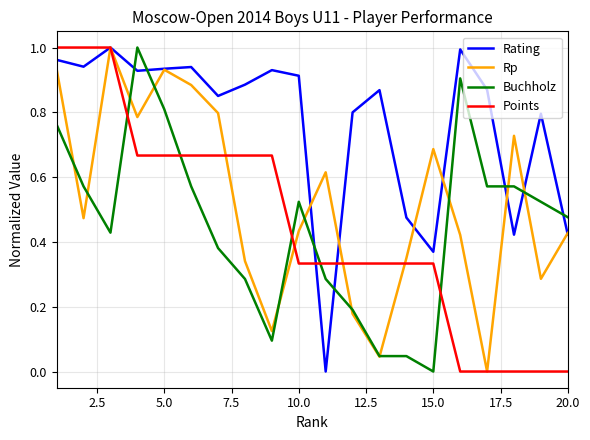

How many series are shown in this chart?

4